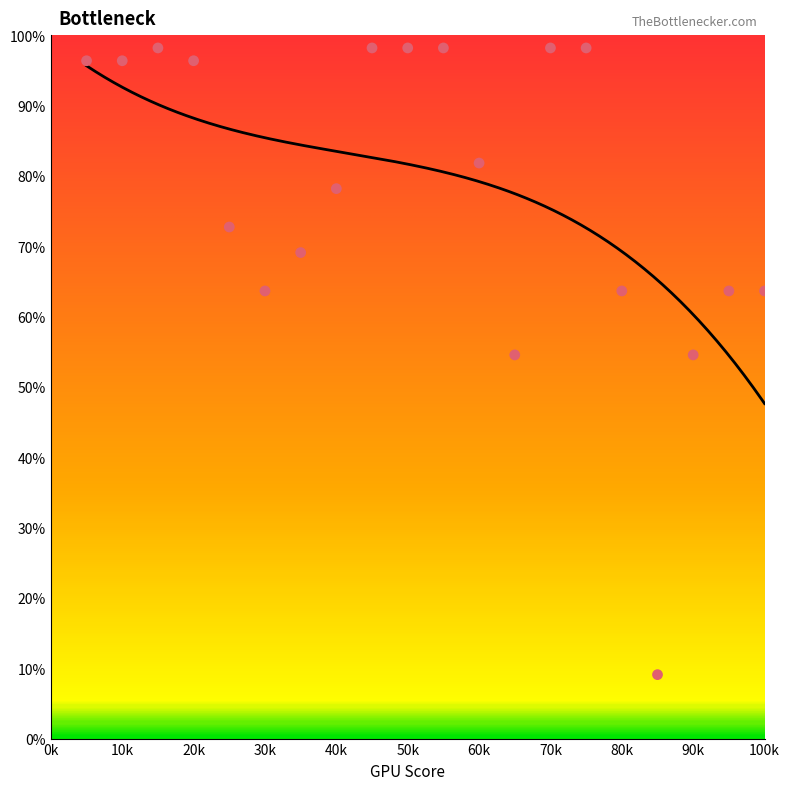

What is the range of X values (max minus min)?

95000.0